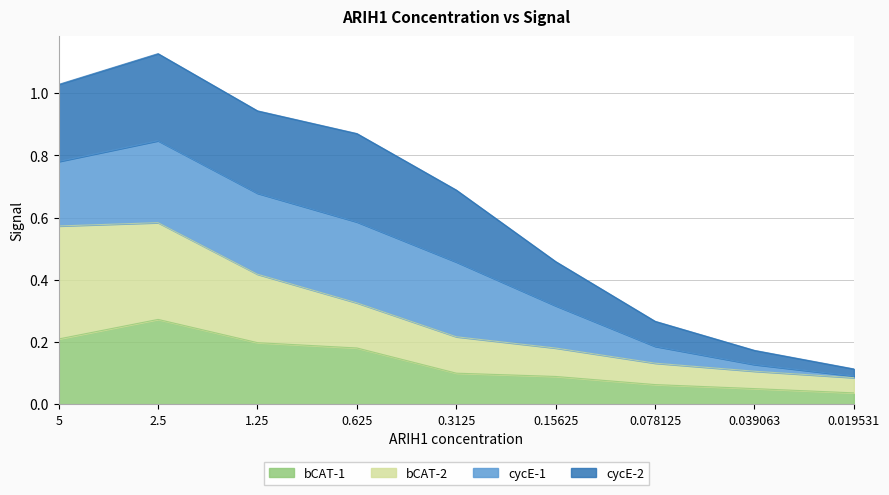

At which label does bCAT-1 reach its minimum?

0.019531